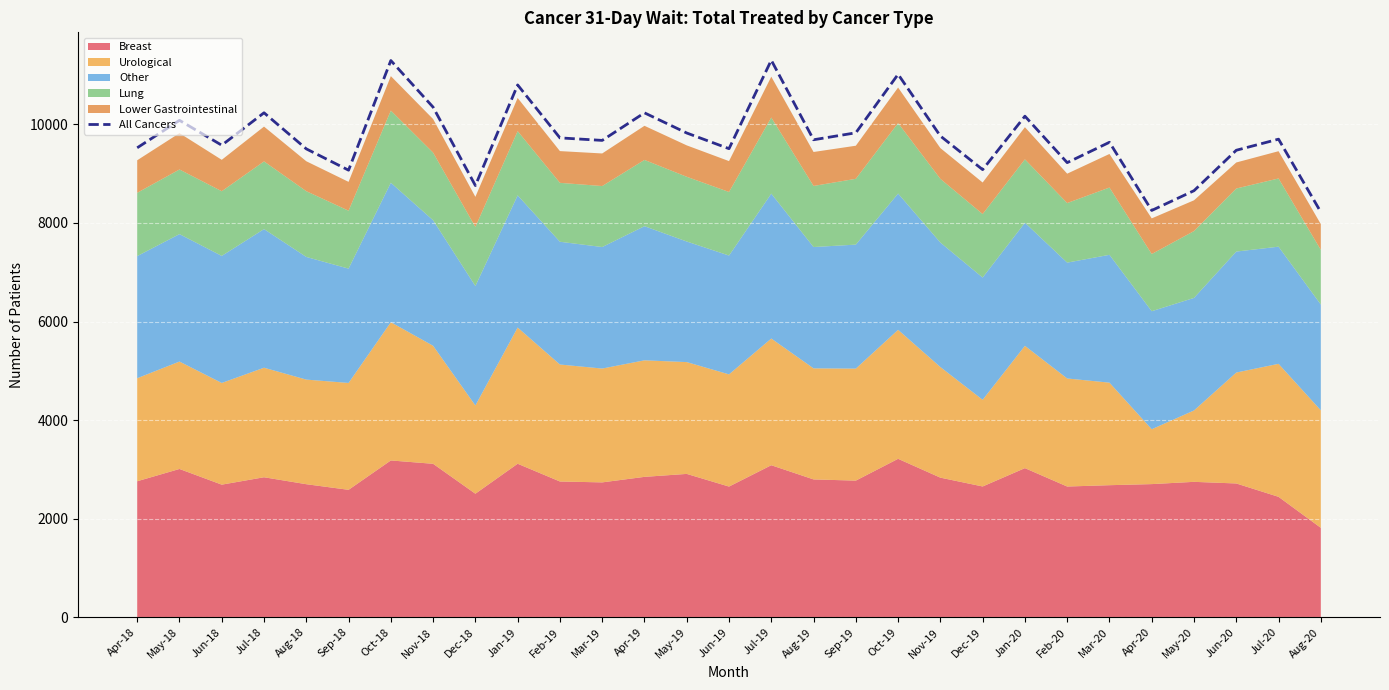

Reading left to right, transcribe all the data shown in this chart.

9524	10081	9576	10234	9502	9070	11294	10348	8758	10799	9725	9674	10233	9824	9506	11301	9687	9828	11015	9763	9081	10165	9223	9636	8253	8654	9474	9699	8220